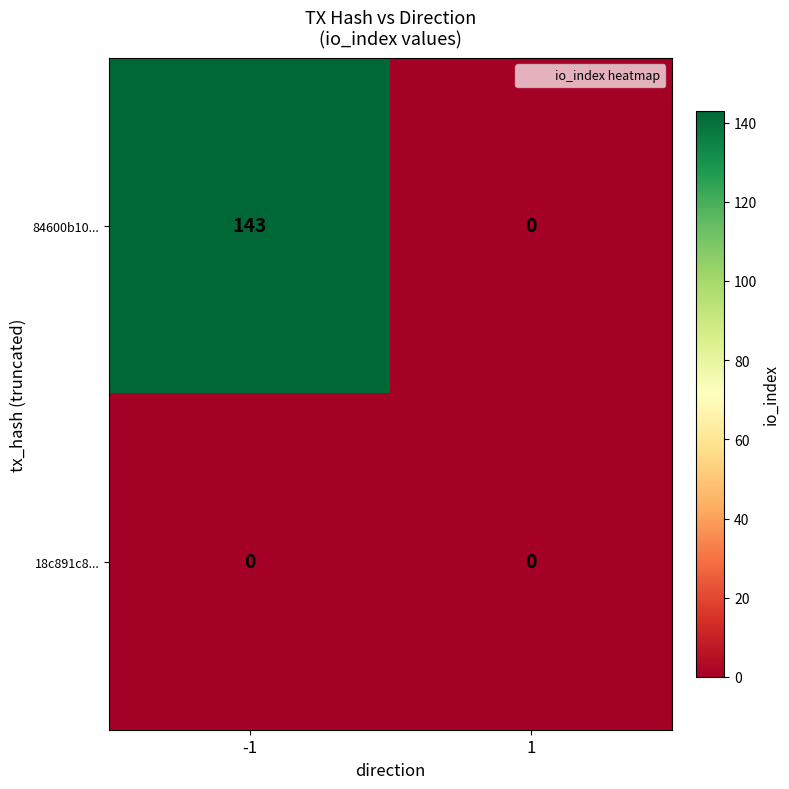

Which series has the widest spread of values?

84600b10...